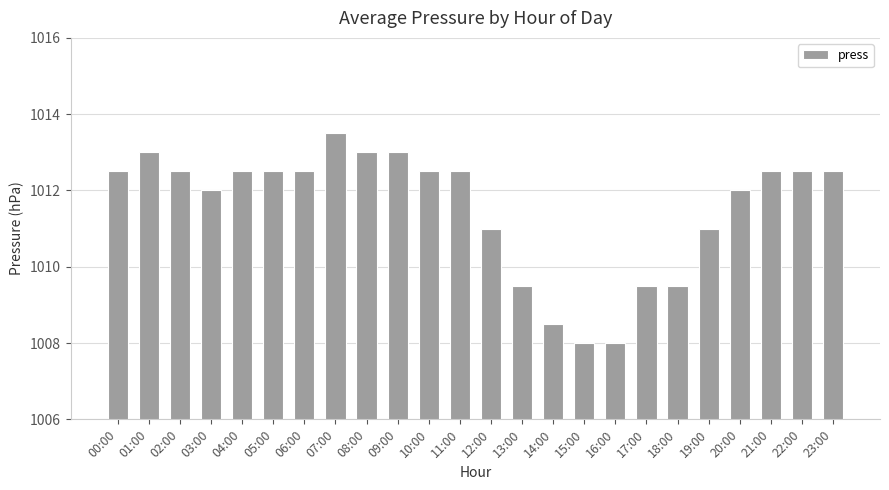

What position from the left is 11:00?

12